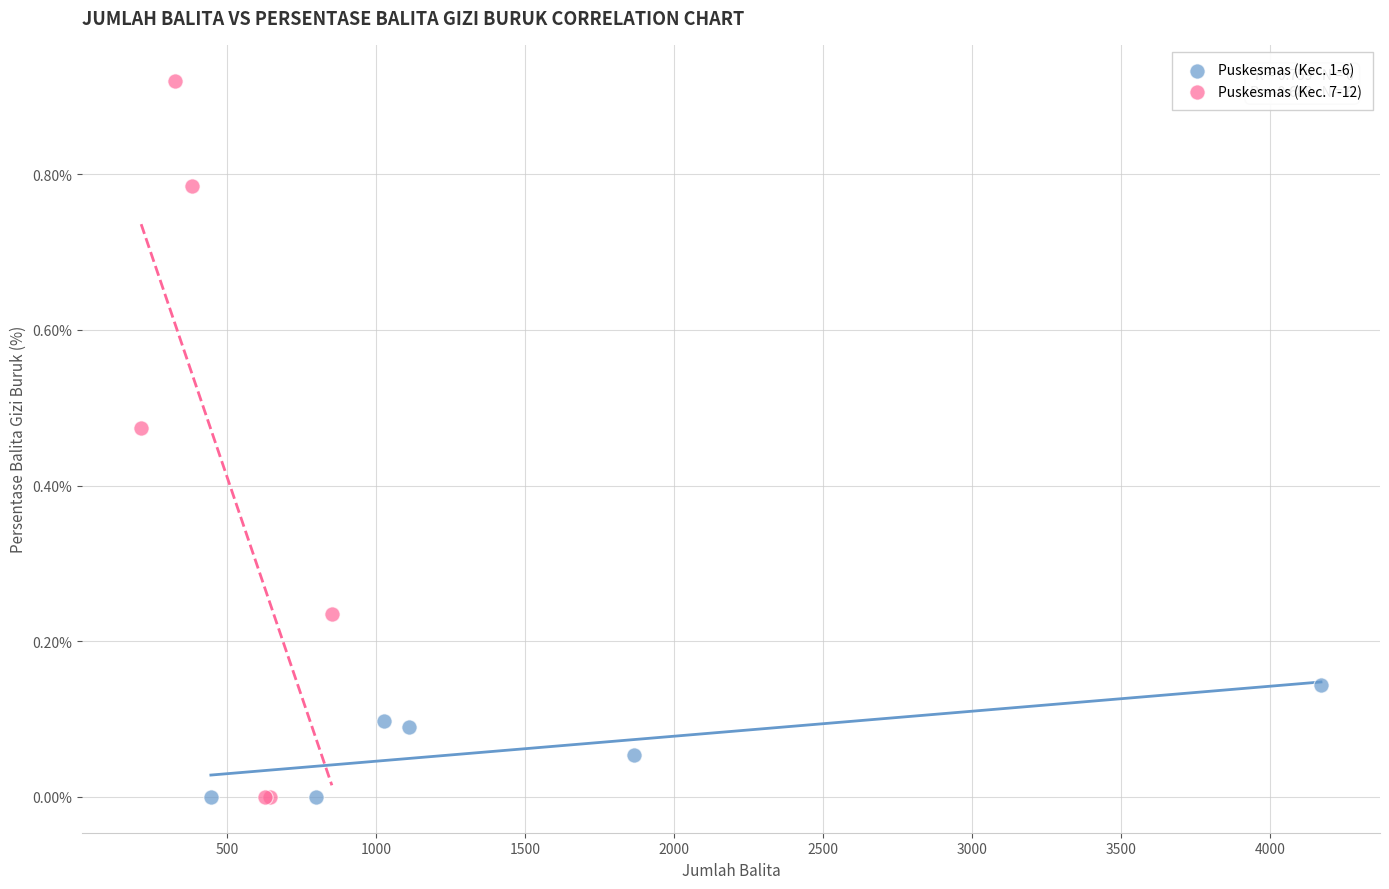

Which series has the widest spread of Y values?

Puskesmas (Kec. 7-12)